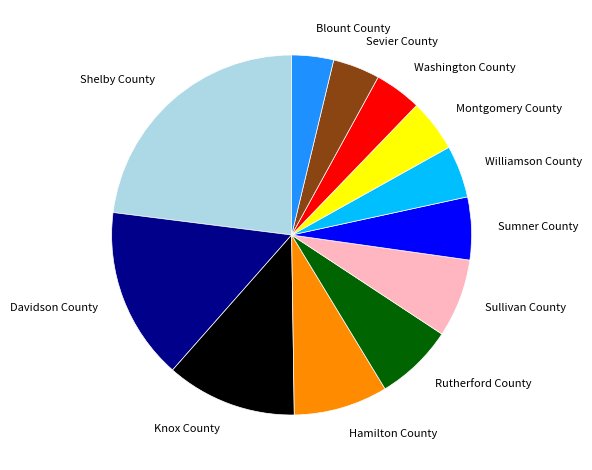

Is Davidson County the majority of the pie?

No